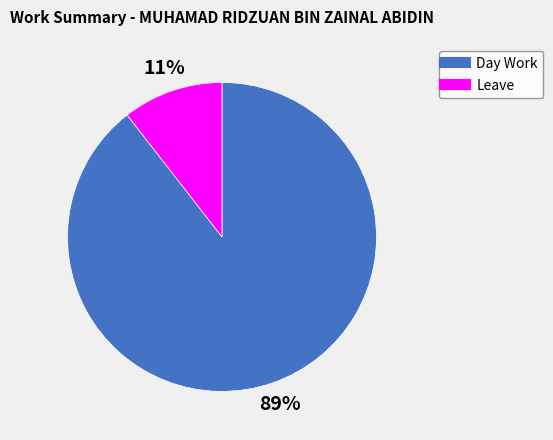

Do Leave and Day Work together represent more than half of the pie?

Yes